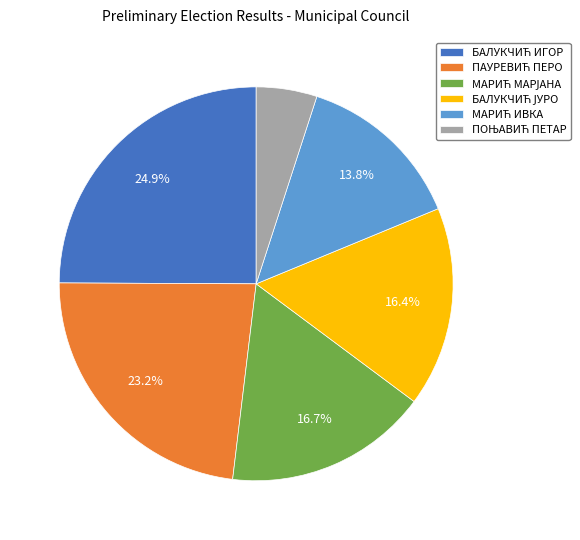

Does any single category account for the majority?

No